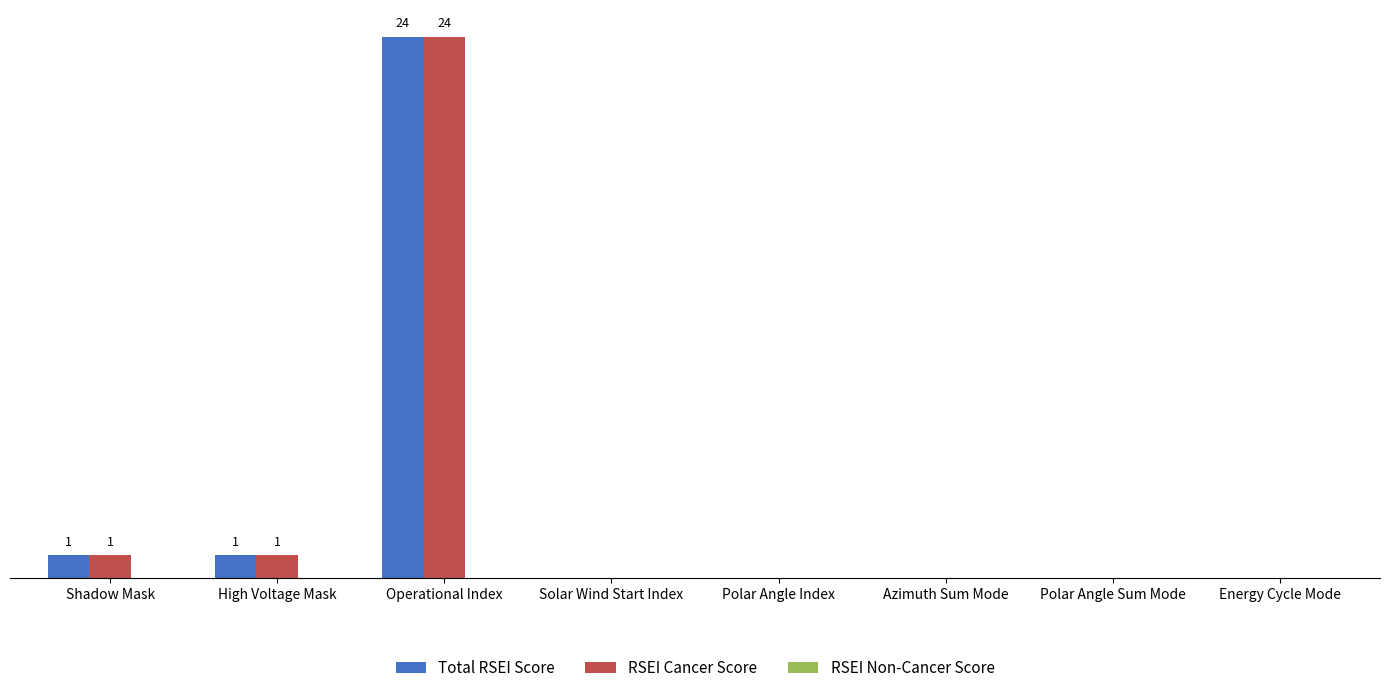

Are the bars horizontal?

No